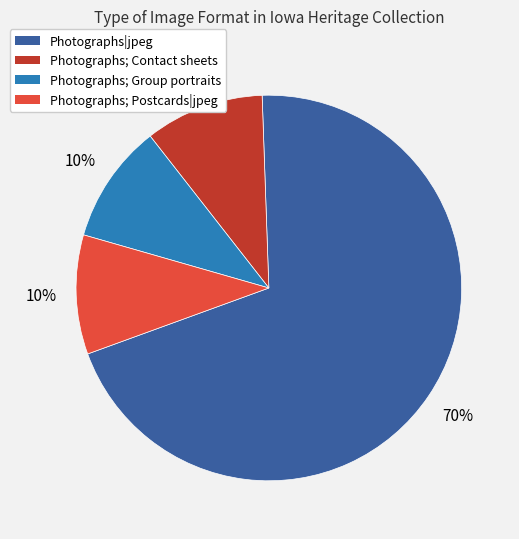

Is there any slice that represents more than half of the pie?

Yes